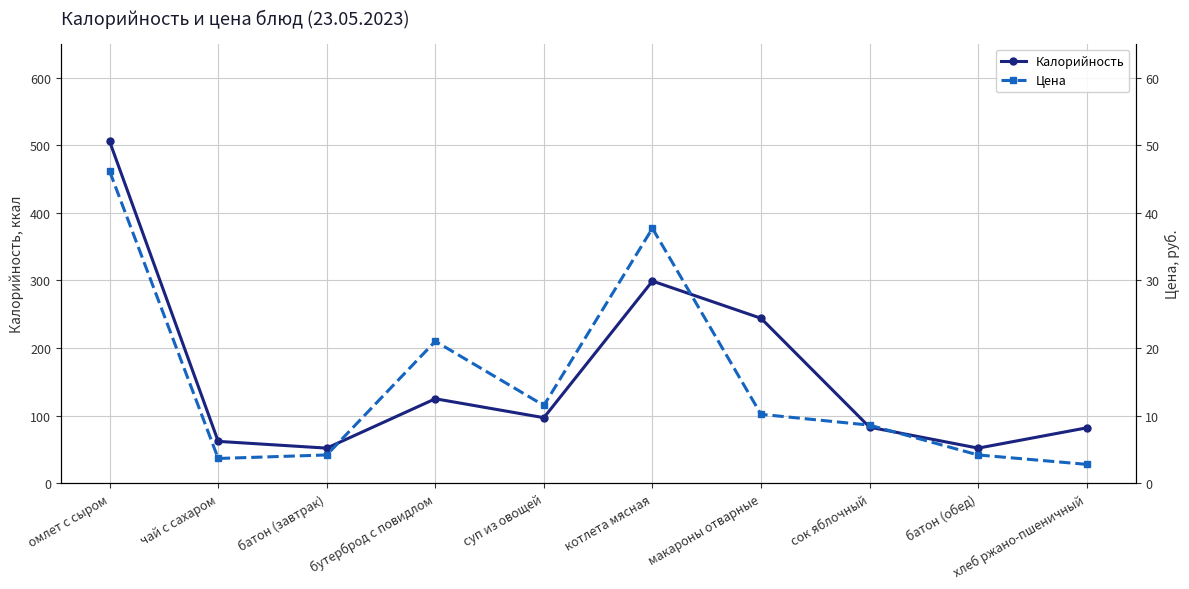

What are all the series names shown in the legend?

Калорийность, Цена